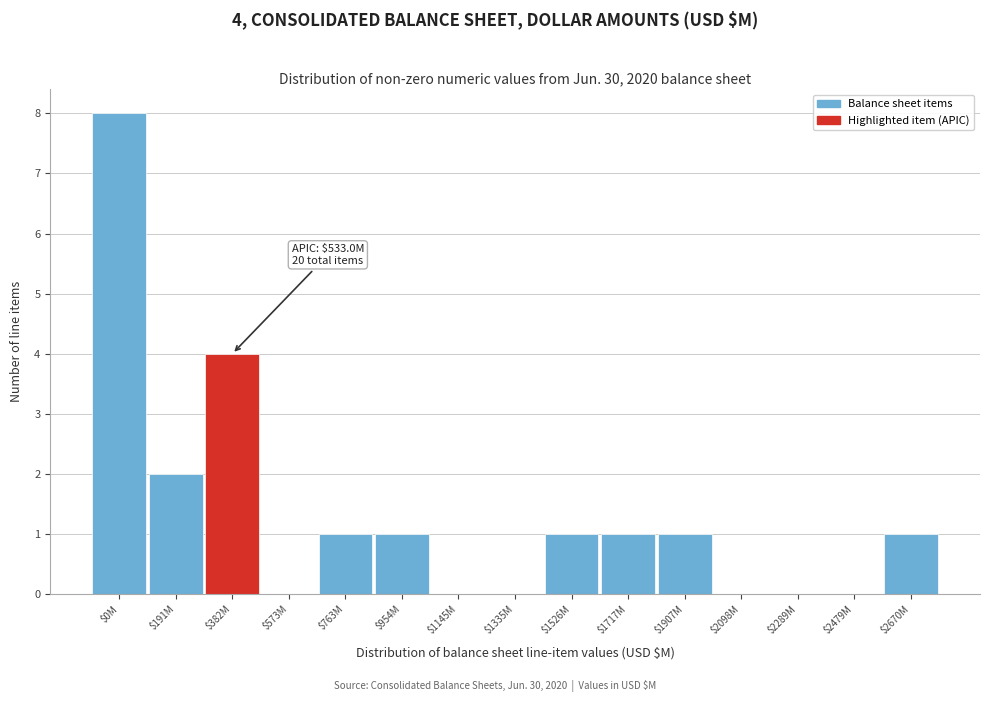

What is the maximum value shown in the chart?

8